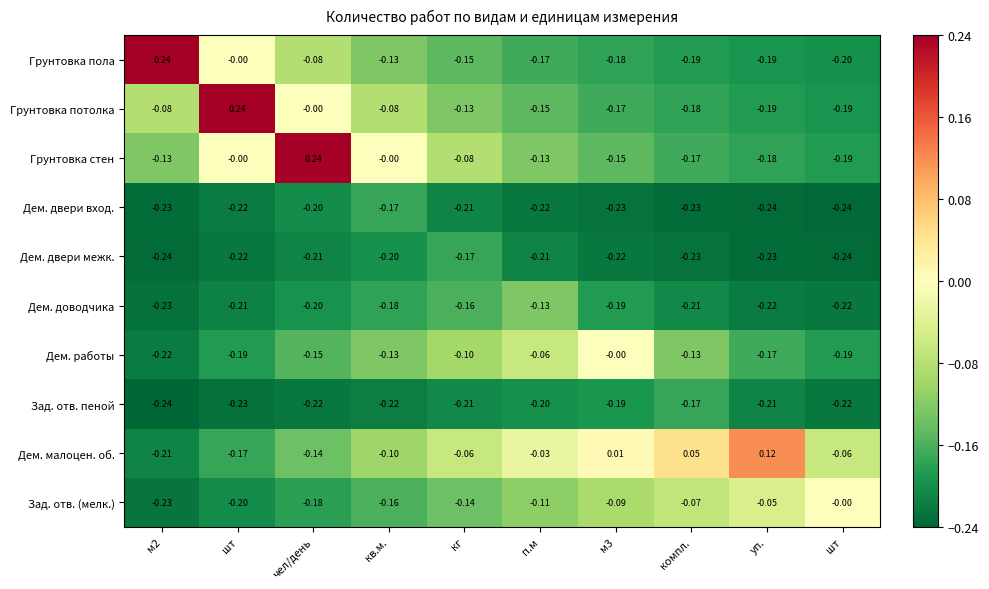

How many positive values does the Дем. малоцен. об. series have?

3